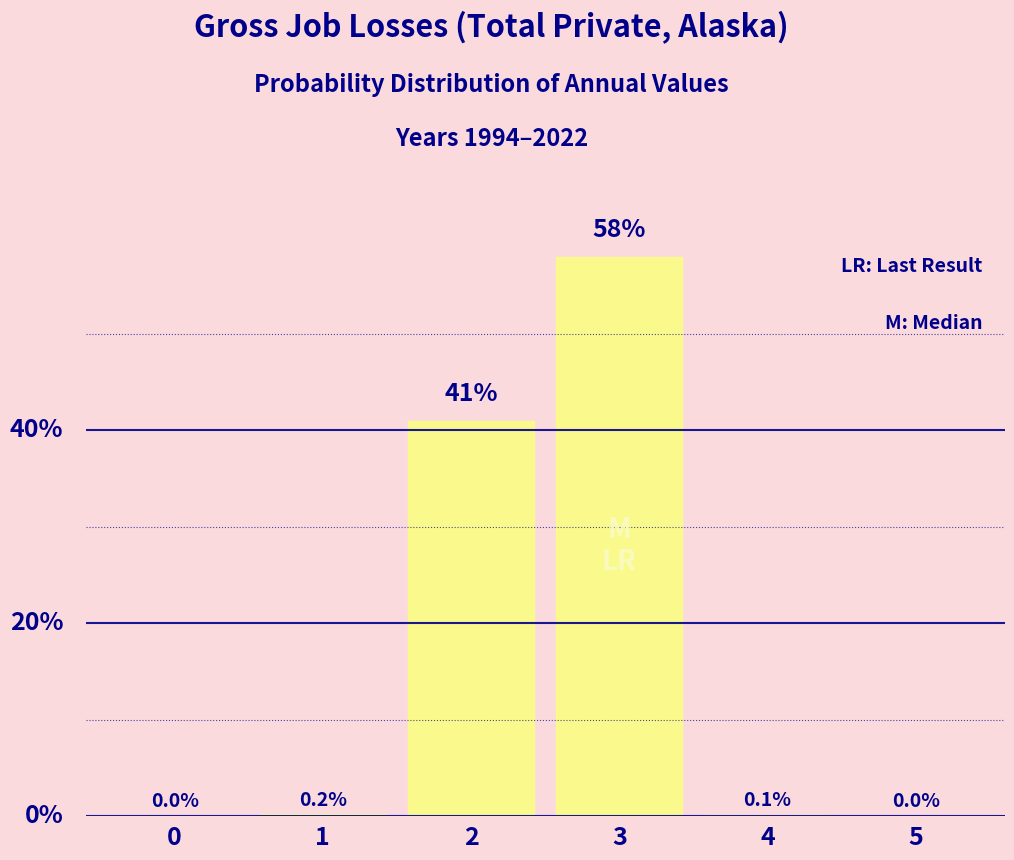

Are the bars horizontal?

No